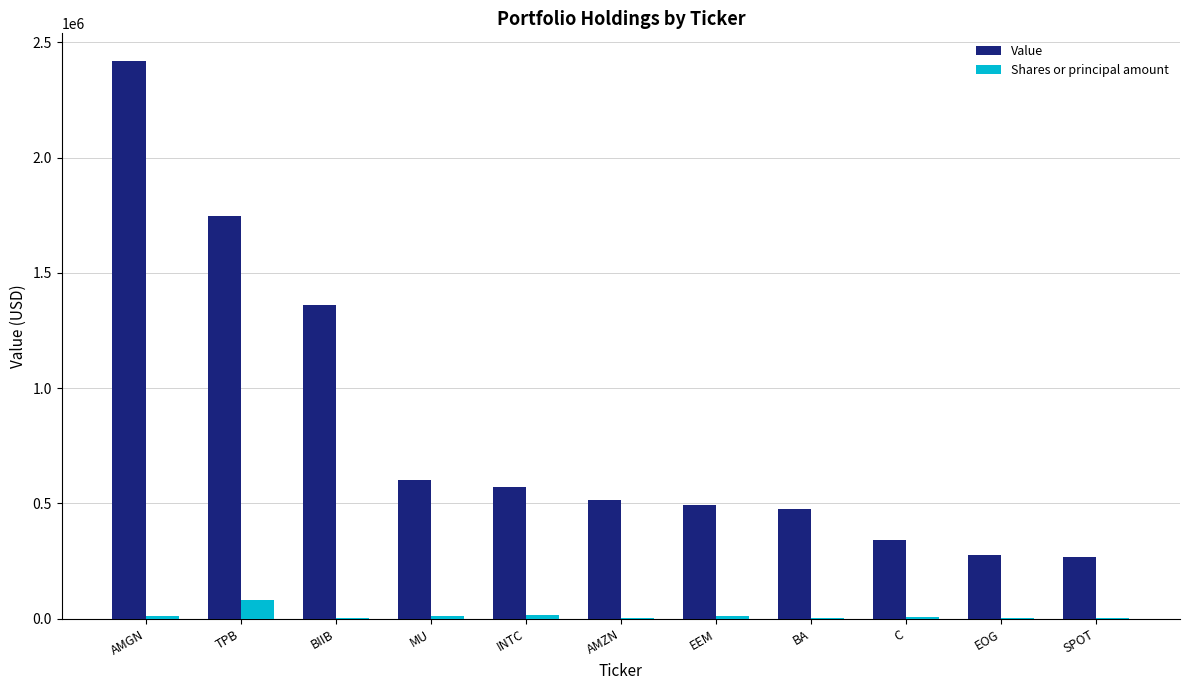

What is the maximum value for Value?

2417500